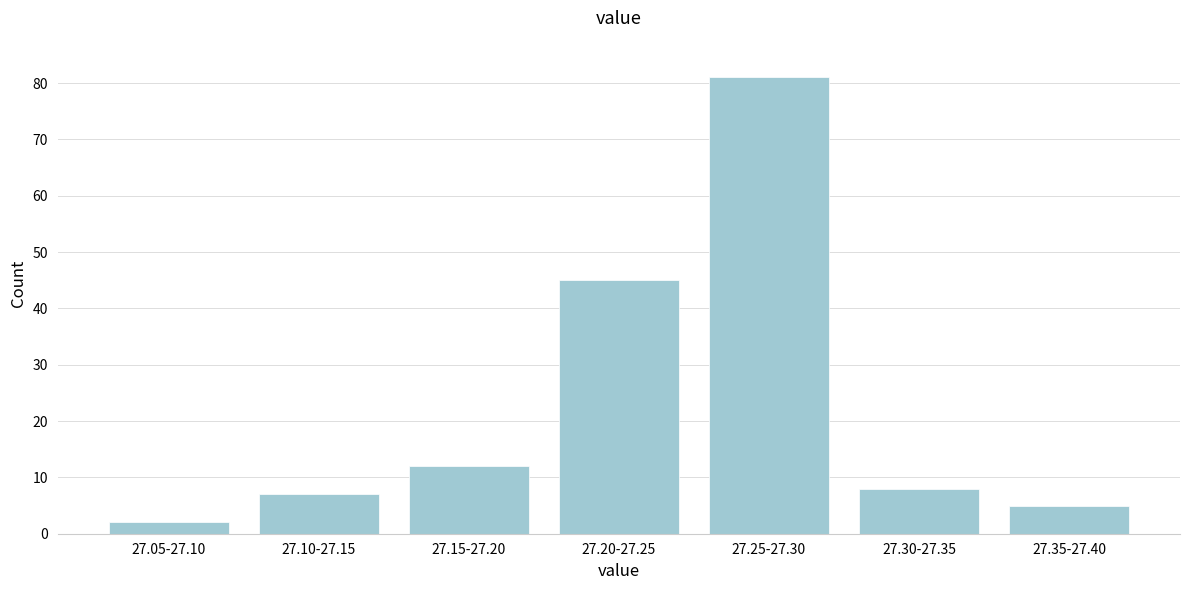

Reading left to right, transcribe all the data shown in this chart.

2	7	12	45	81	8	5